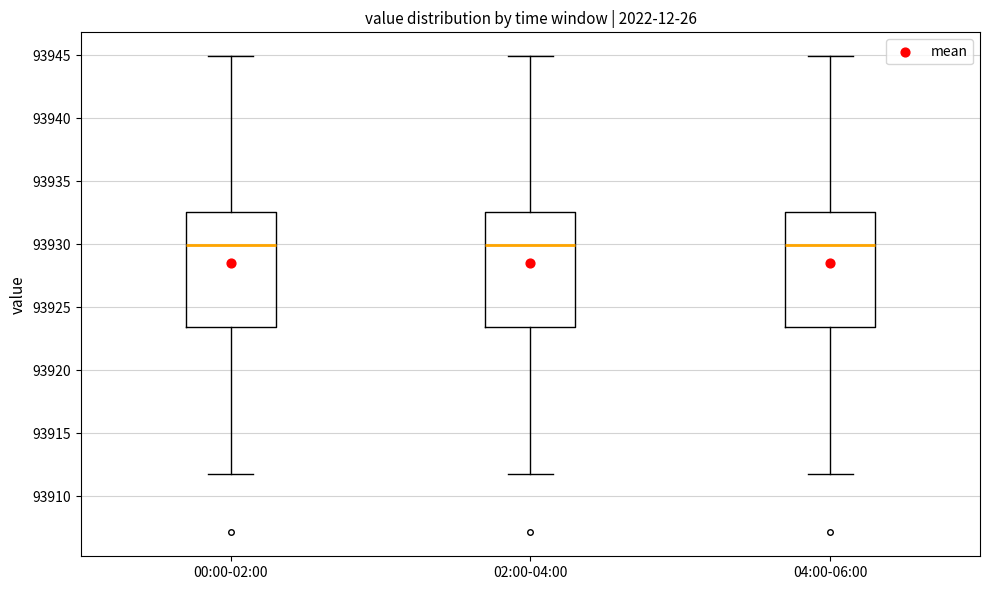

Reading left to right, read every box against the y-axis: the position of its median line, the range the box covers, and the ends of its whiskers. The values are not printed on the chart, so give them approximately, as read against the axis.

00:00-02:00: median 93930.0, box 93923.5 to 93932.5, whiskers 93912.0 to 93945.0
02:00-04:00: median 93930.0, box 93923.5 to 93932.5, whiskers 93912.0 to 93945.0
04:00-06:00: median 93930.0, box 93923.5 to 93932.5, whiskers 93912.0 to 93945.0